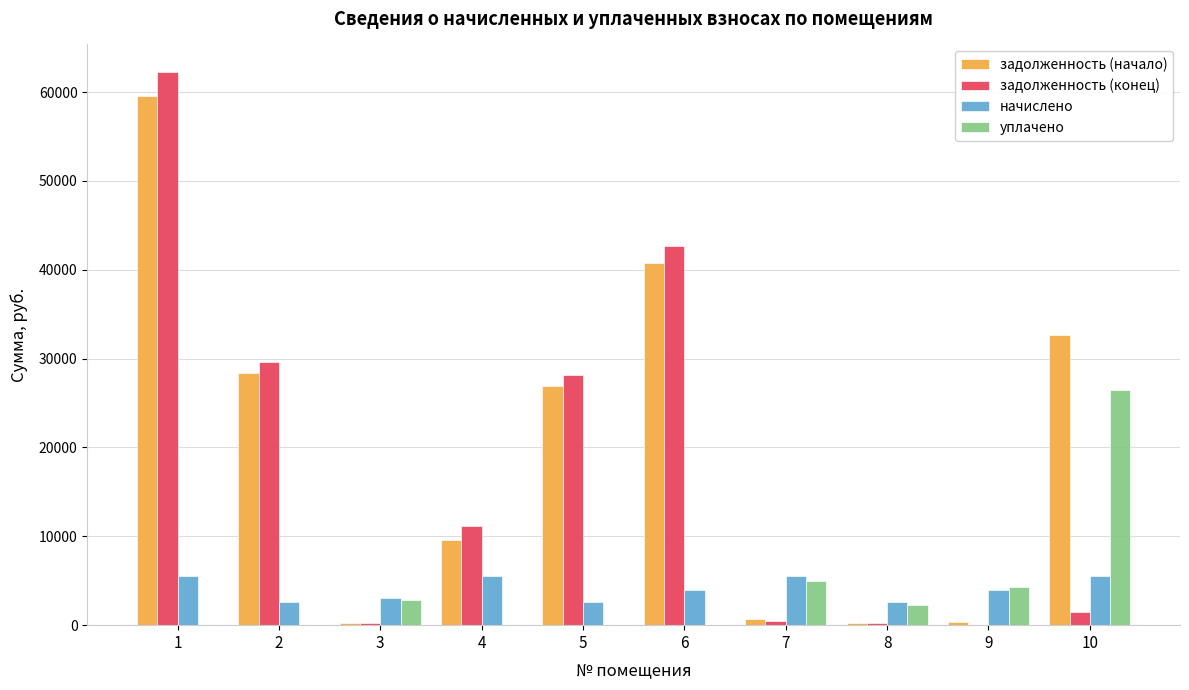

Where is задолженность (начало) nearest to the value 29912?

2